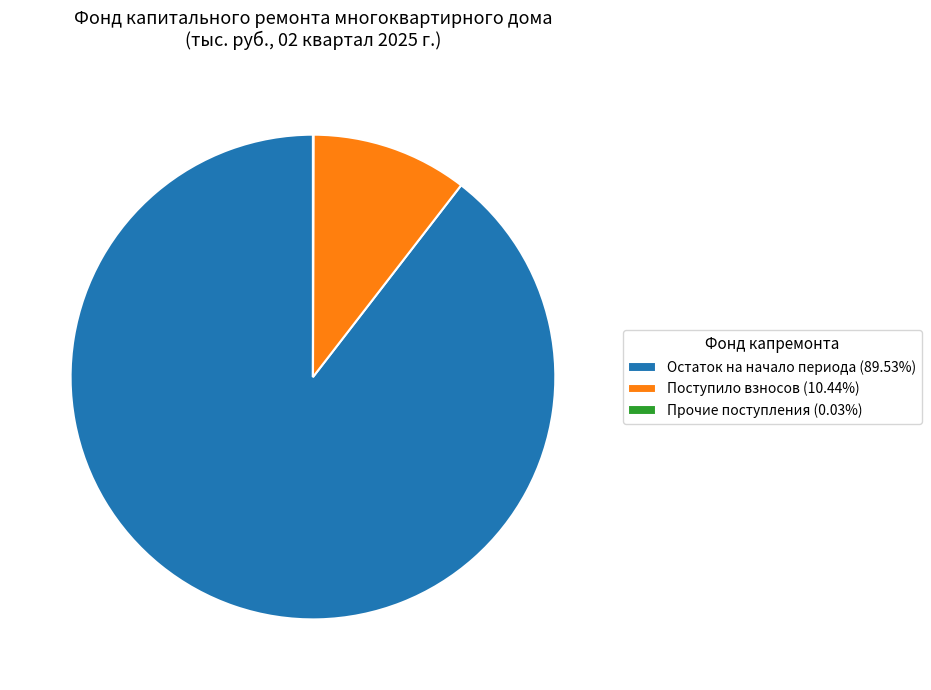

What is the ratio of the value at Остаток на начало периода (89.53%) to the value at Поступило взносов (10.44%)?

8.6